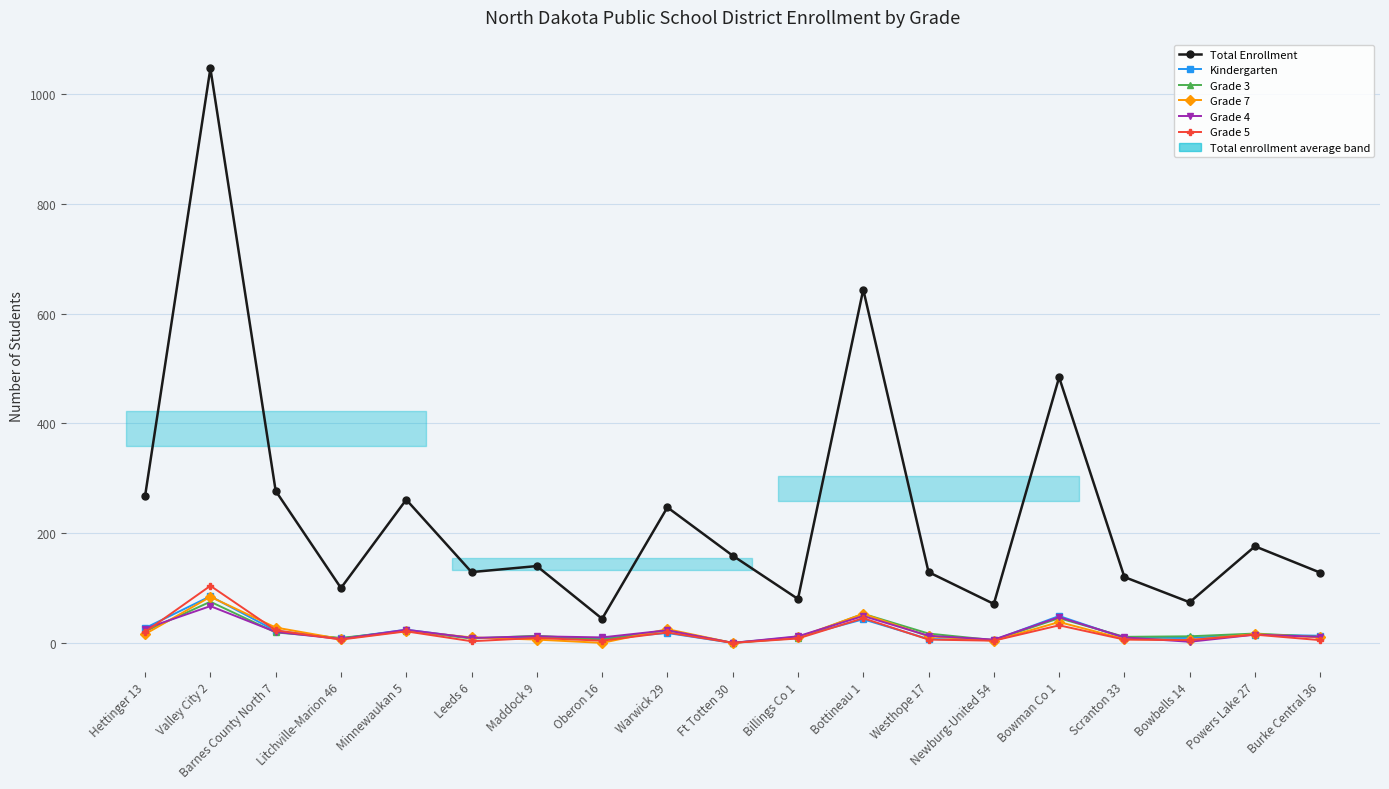

Which has a higher value, Scranton 33 or Hettinger 13?

Hettinger 13